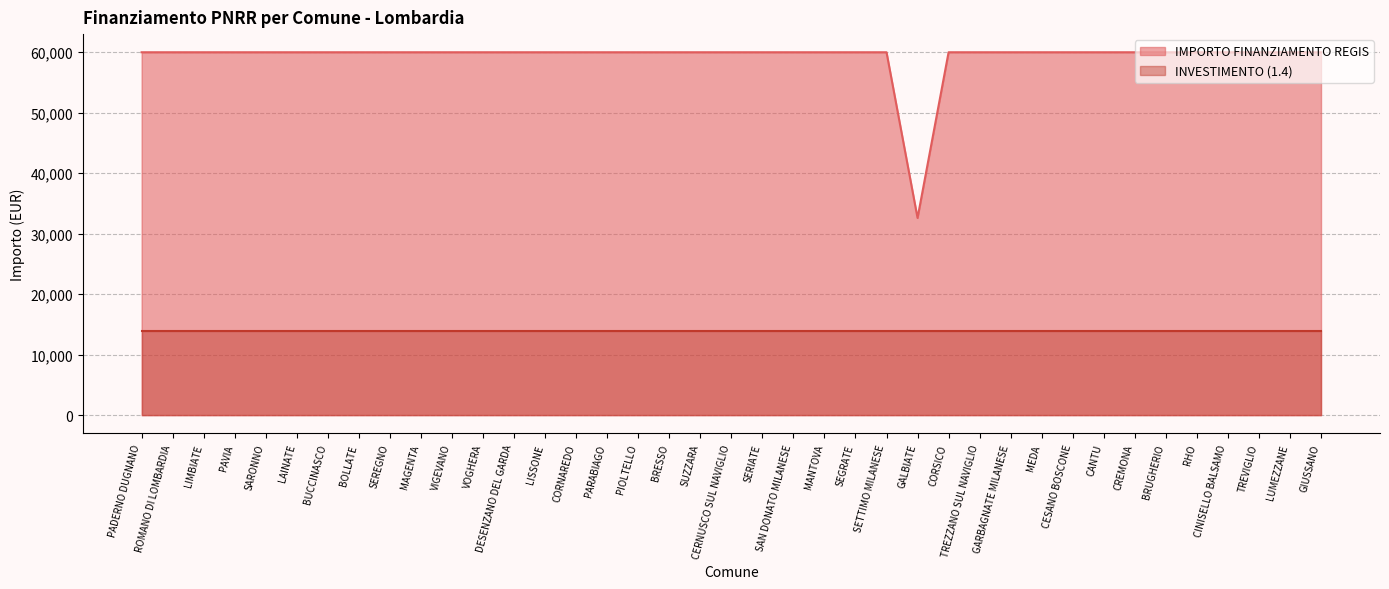

Is it true that the value at MEDA is 59966?

True